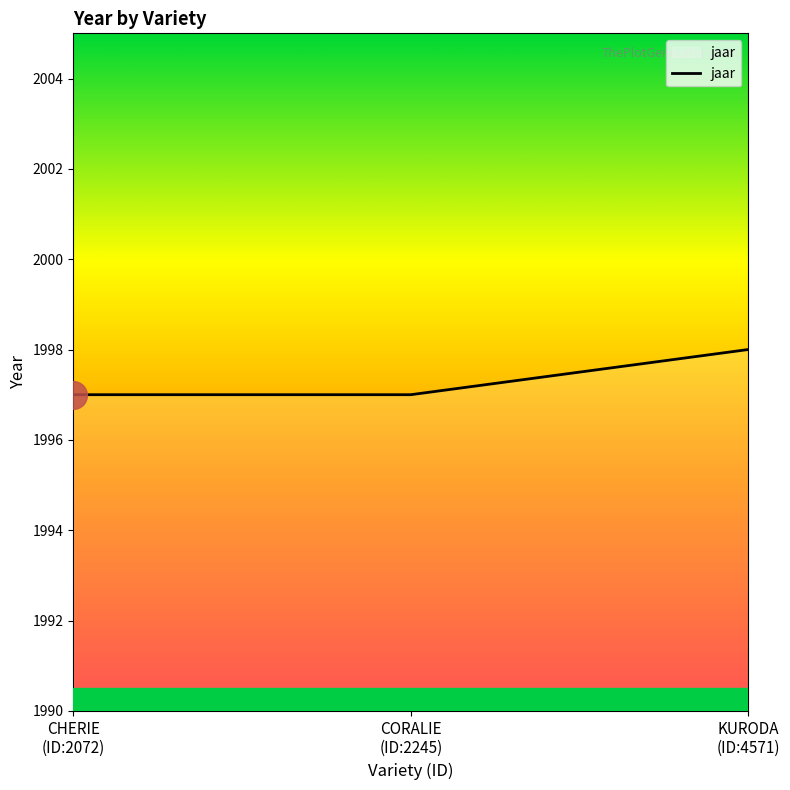

Between KURODA
(ID:4571) and CORALIE
(ID:2245), which is larger?

KURODA
(ID:4571)